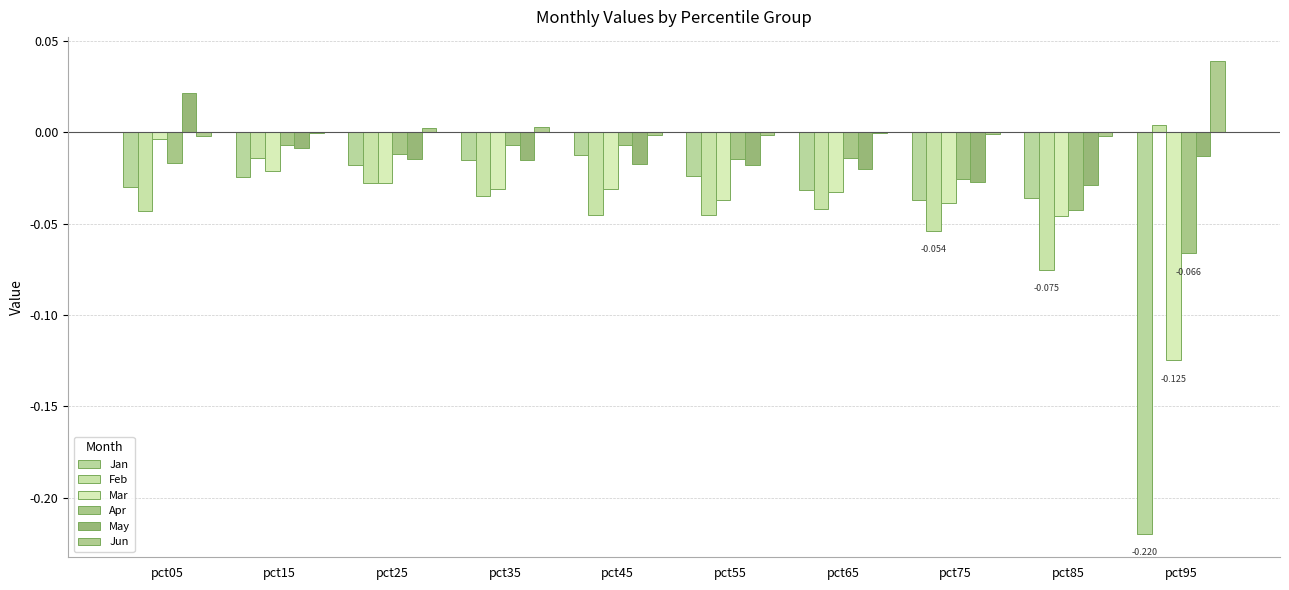

What is the difference between the maximum and minimum values in the Jan series?

0.2